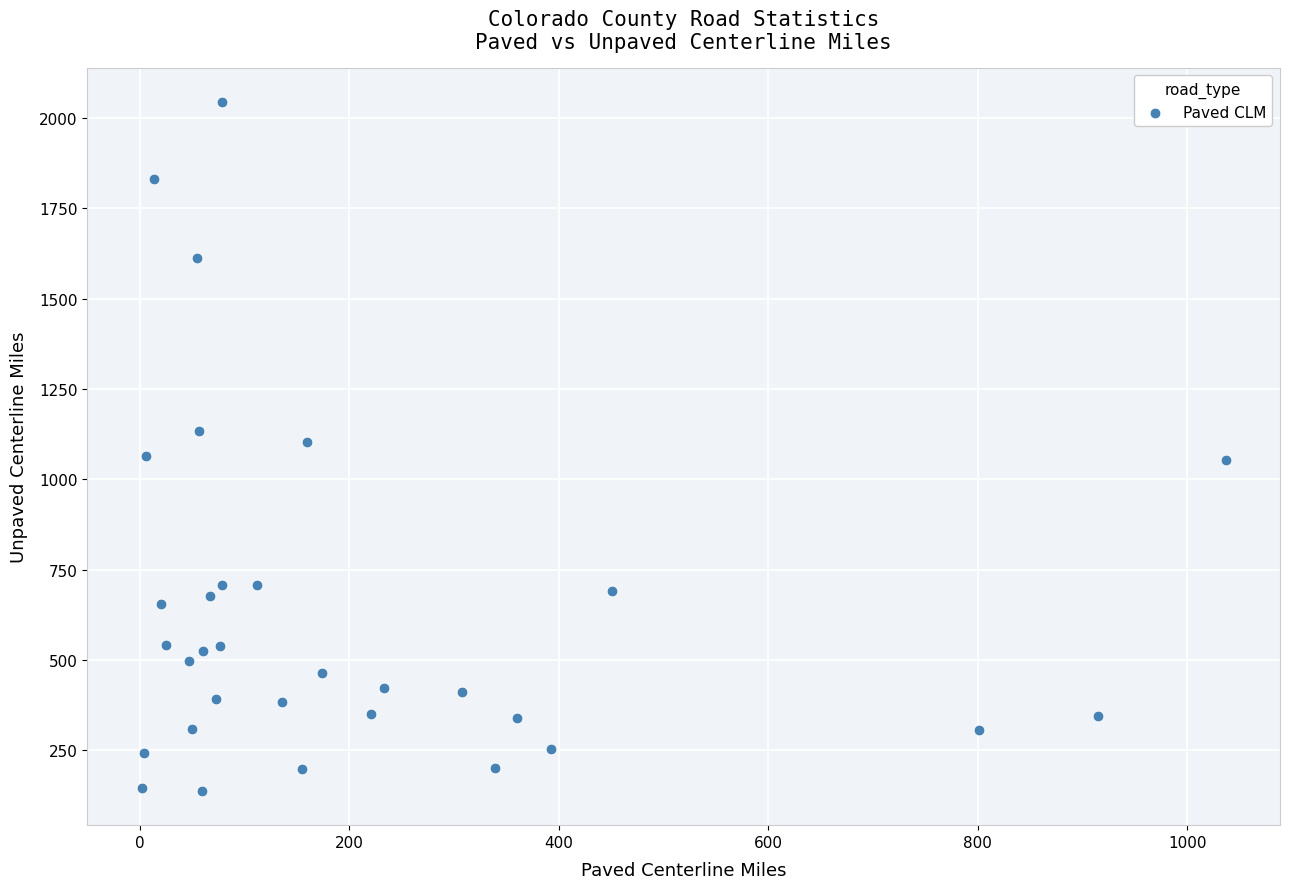

What is the range of Y values (max minus min)?

1904.8